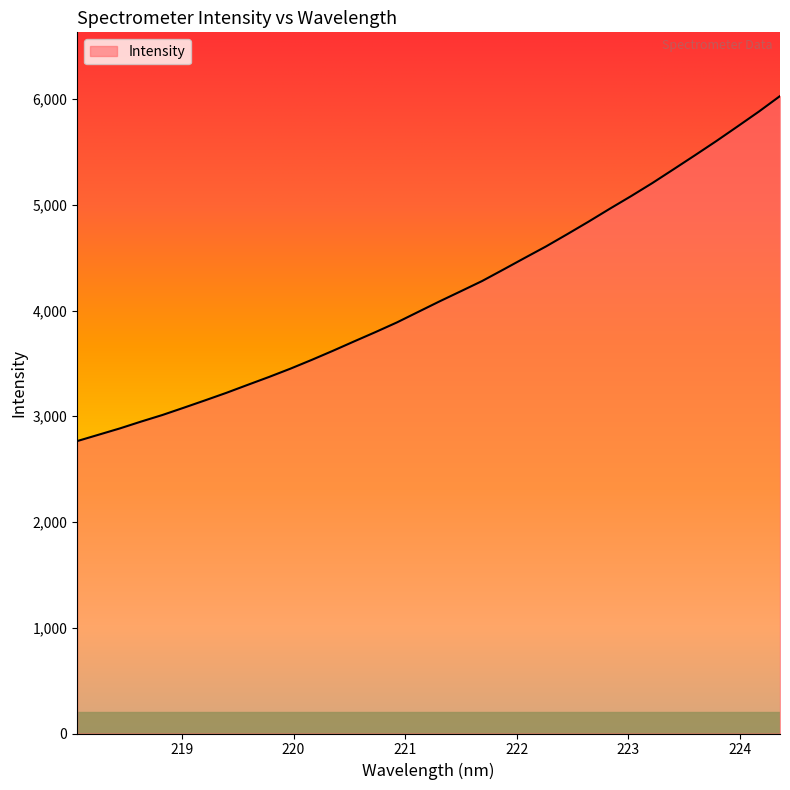

What is the smallest value displayed?

2765.4